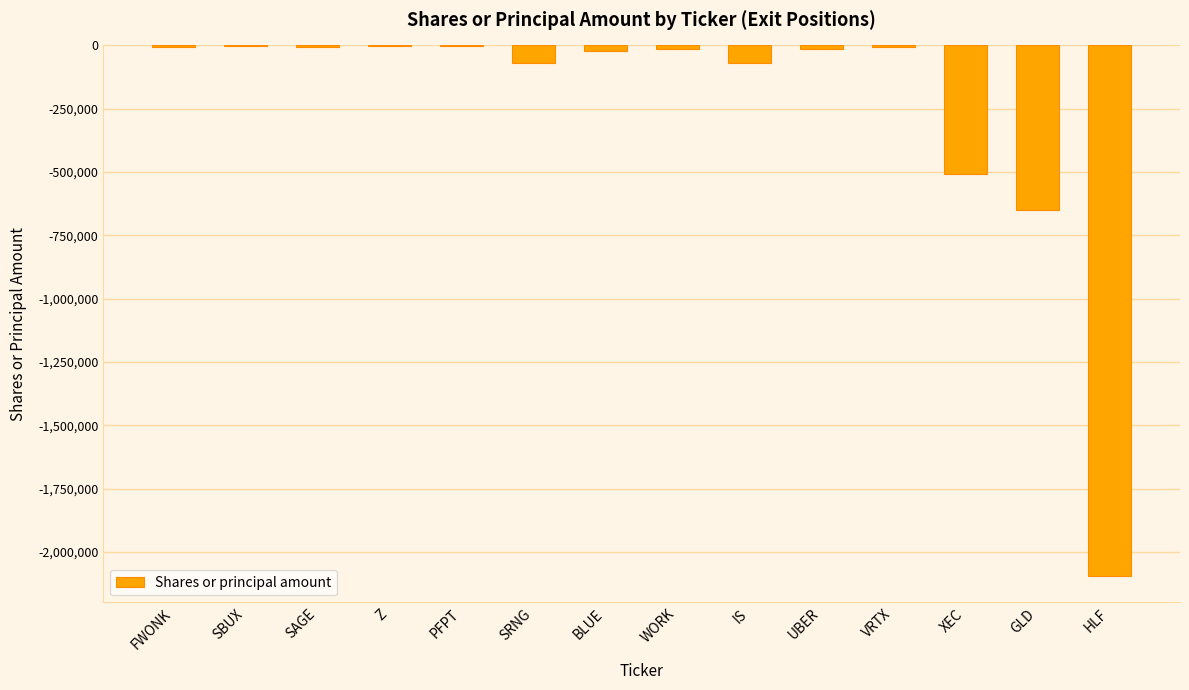

The chart shows a value of -70714 at IS. True or false?

True